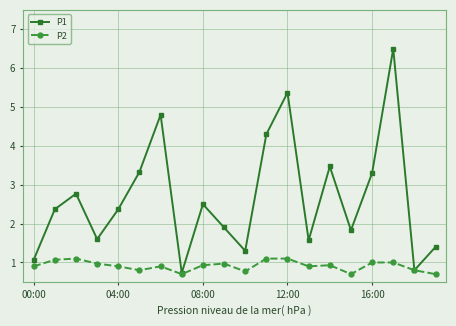

What is the value of the P1 point at the 4th from the left?

1.6